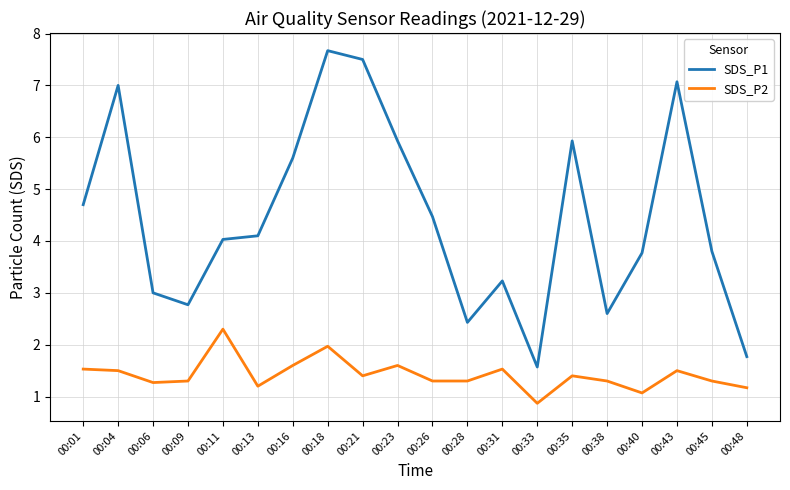

Reading left to right, transcribe all the data shown in this chart.

SDS_P1: 00:01=4.7	00:04=7.0	00:06=3.0	00:09=2.8	00:11=4.0	00:13=4.1	00:16=5.6	00:18=7.7	00:21=7.5	00:23=5.9	00:26=4.5	00:28=2.4	00:31=3.2	00:33=1.6	00:35=5.9	00:38=2.6	00:40=3.8	00:43=7.1	00:45=3.8	00:48=1.8
SDS_P2: 00:01=1.5	00:04=1.5	00:06=1.3	00:09=1.3	00:11=2.3	00:13=1.2	00:16=1.6	00:18=2.0	00:21=1.4	00:23=1.6	00:26=1.3	00:28=1.3	00:31=1.5	00:33=0.9	00:35=1.4	00:38=1.3	00:40=1.1	00:43=1.5	00:45=1.3	00:48=1.2